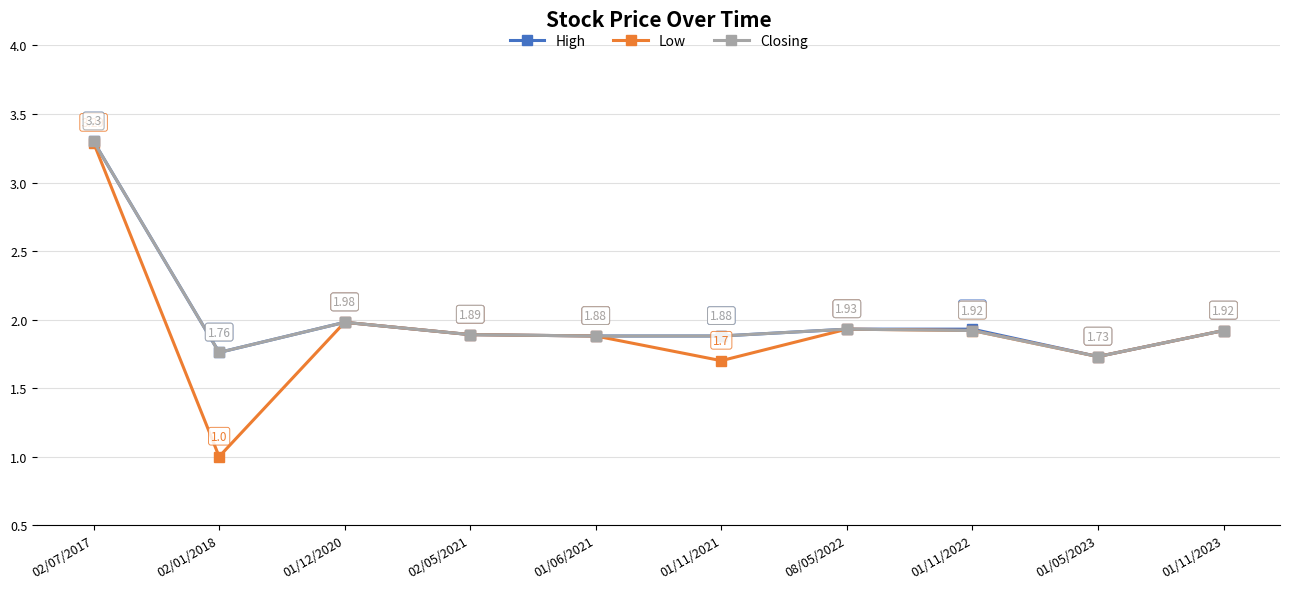

At which category does Closing reach its first local peak?

01/12/2020